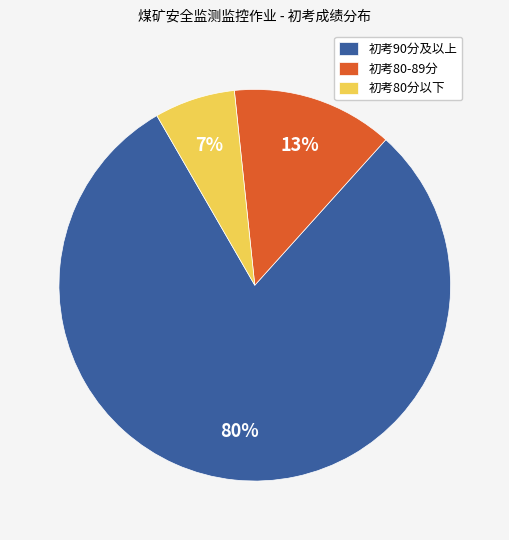

Between 初考80分以下 and 初考80-89分, which is larger?

初考80-89分